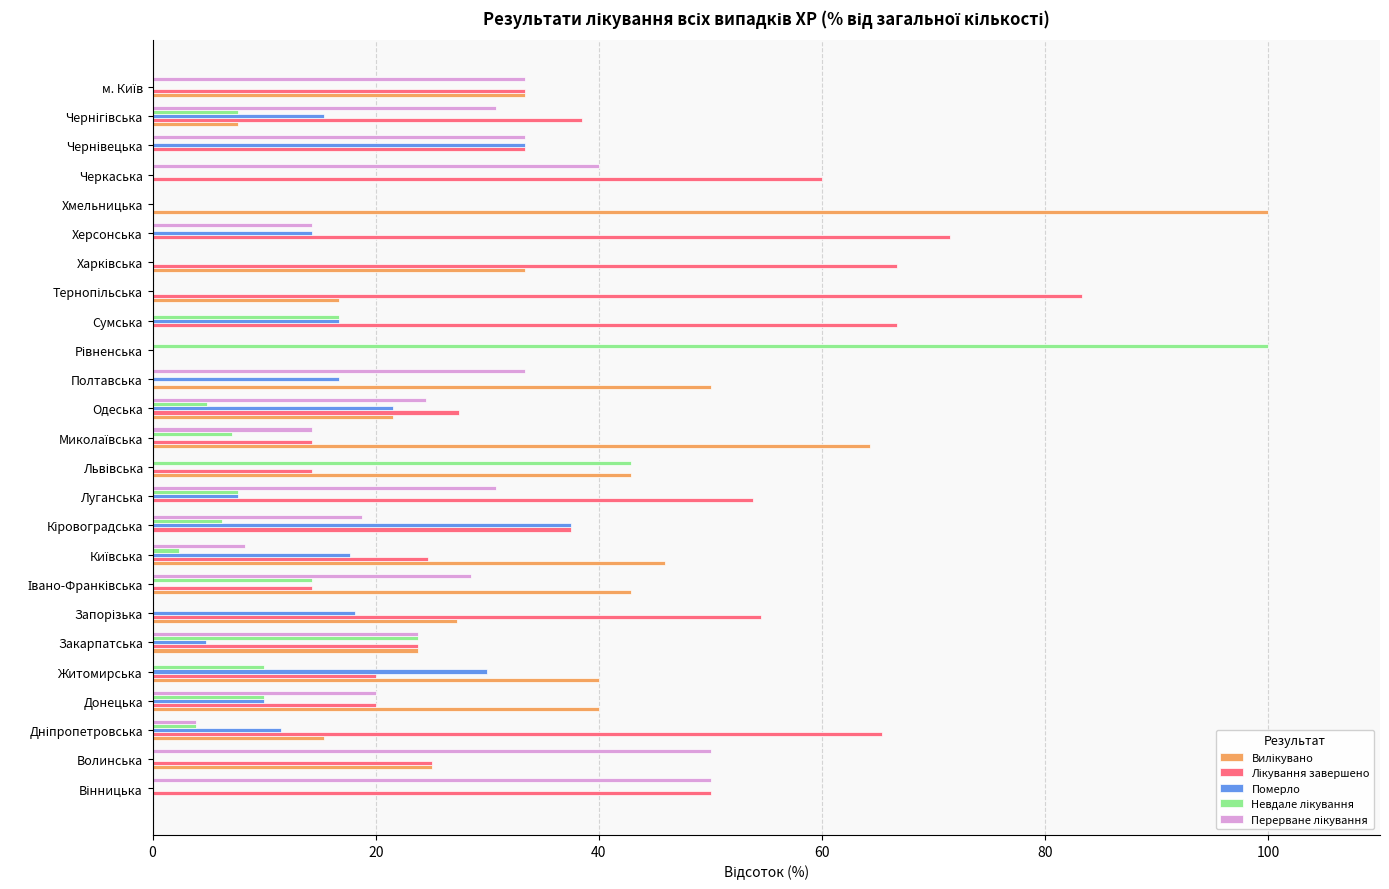

What is the approximate value of Померло at Луганська?

7.7